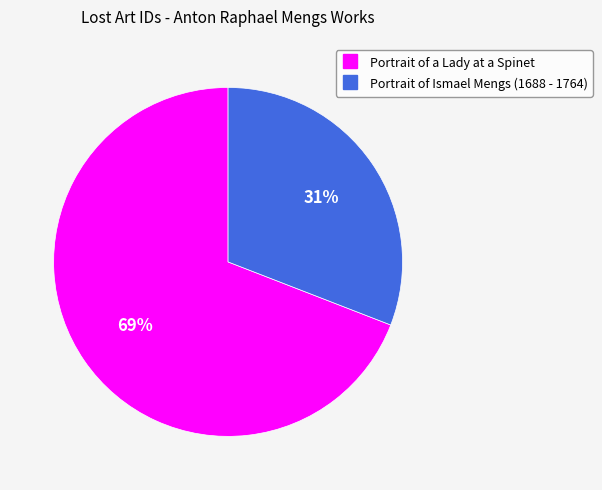

True or false: Portrait of Ismael Mengs (1688 - 1764) accounts for 31% of the total.

True